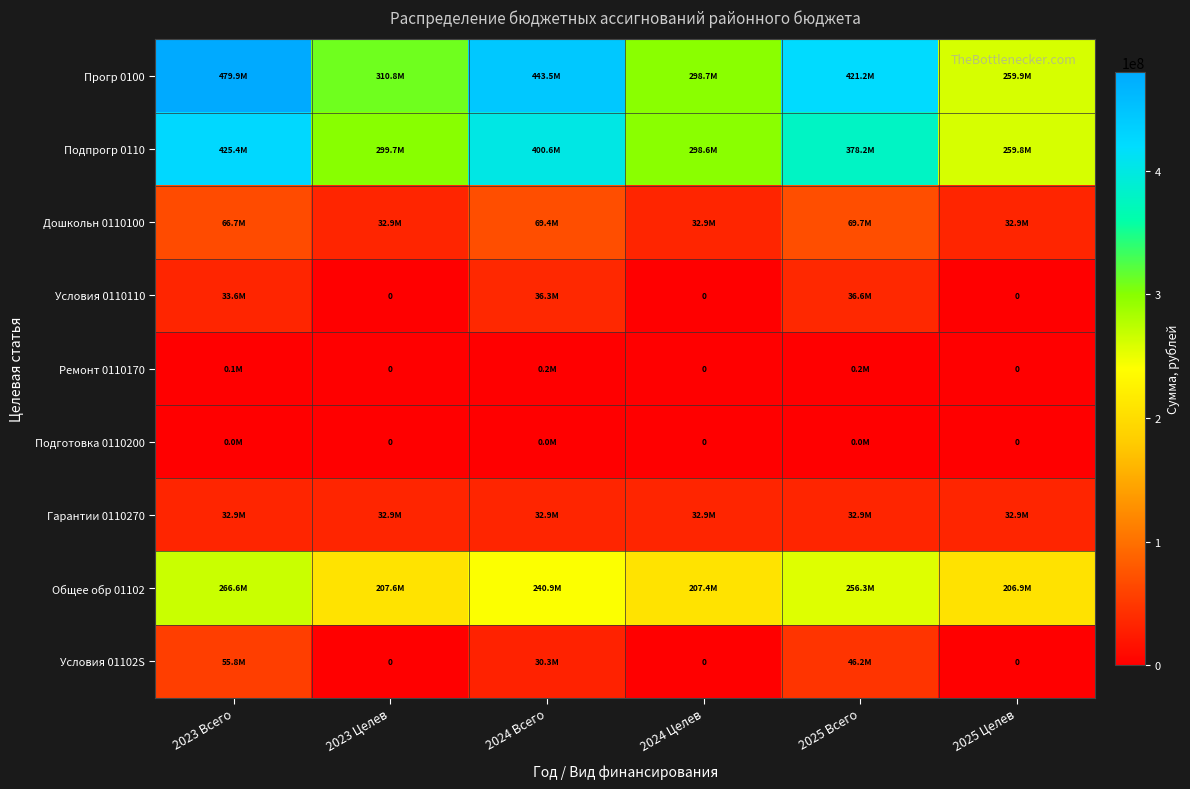

Is it true that Гарантии 0110270 equals 32949294.0 at 2024 Целев?

True